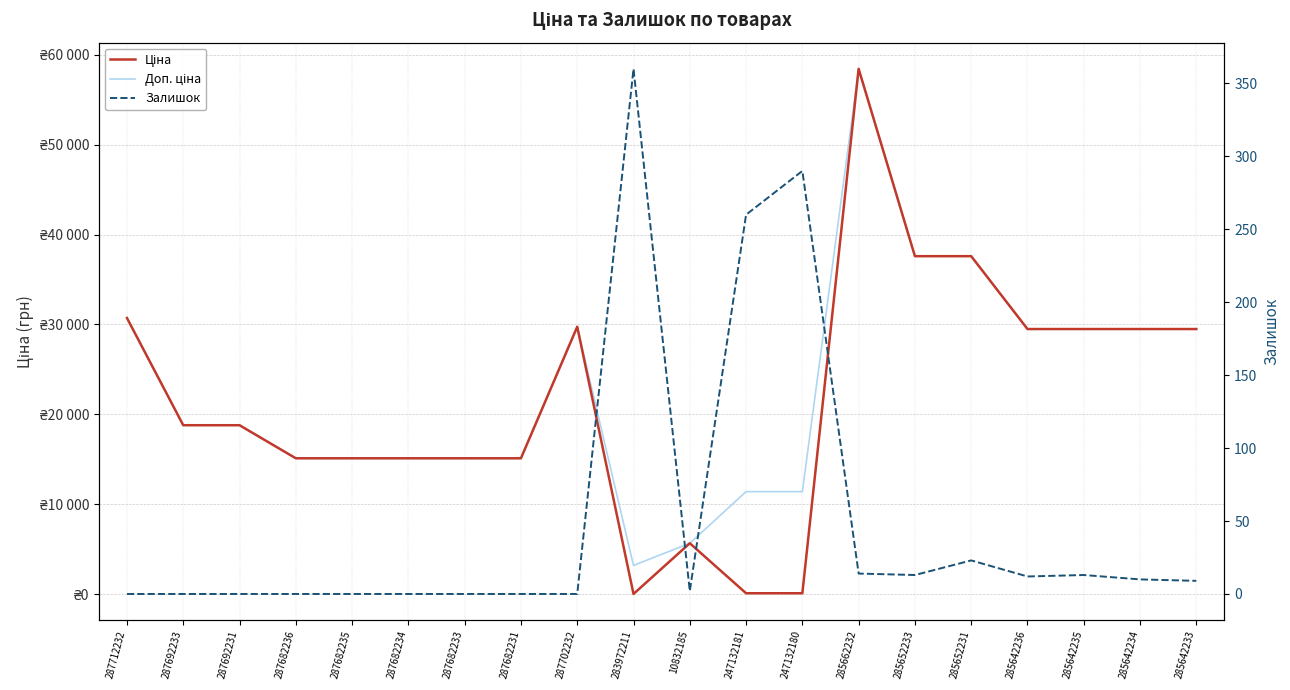

At how many categories does at least one series exceed 33995?

3